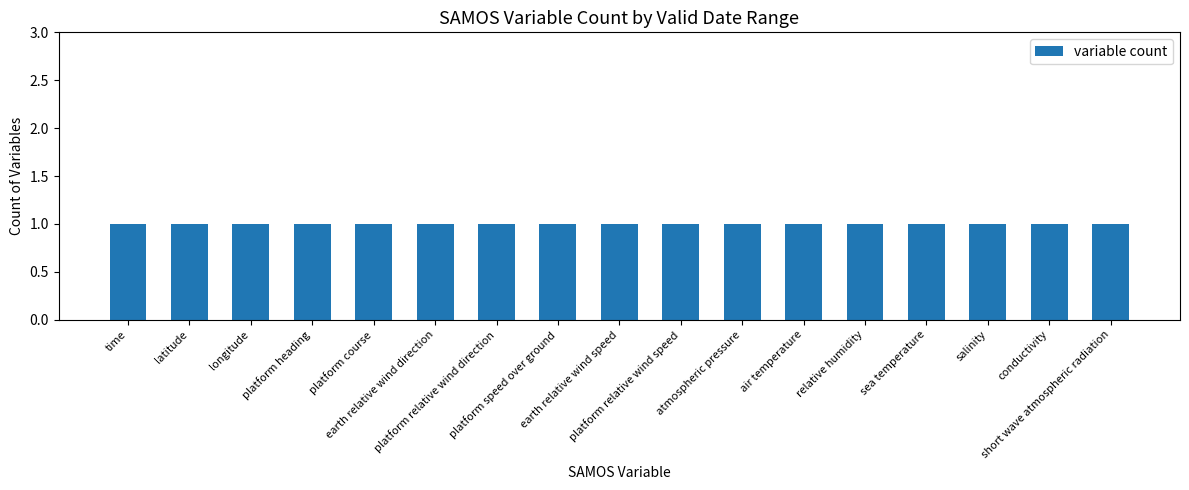

What is the label of the 3rd bar from the left?

longitude